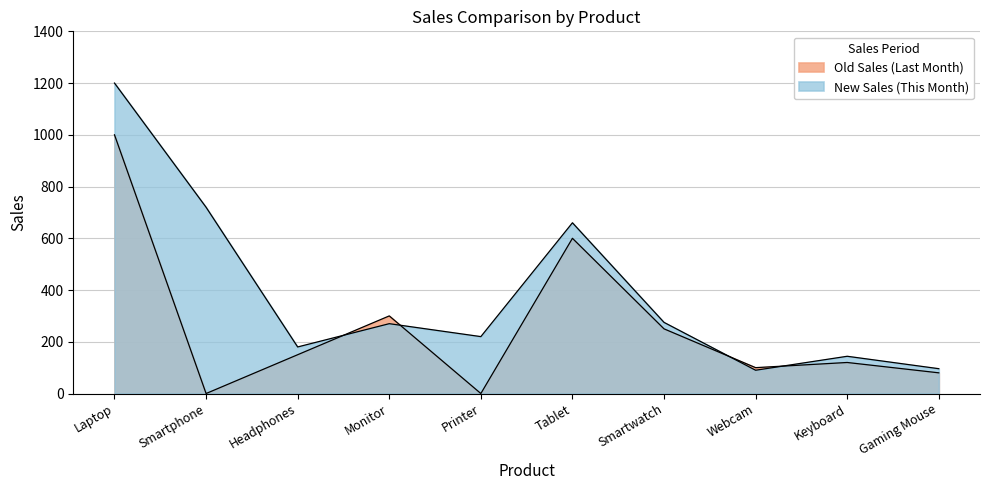

Which label corresponds to the smallest value in the chart?

Smartphone